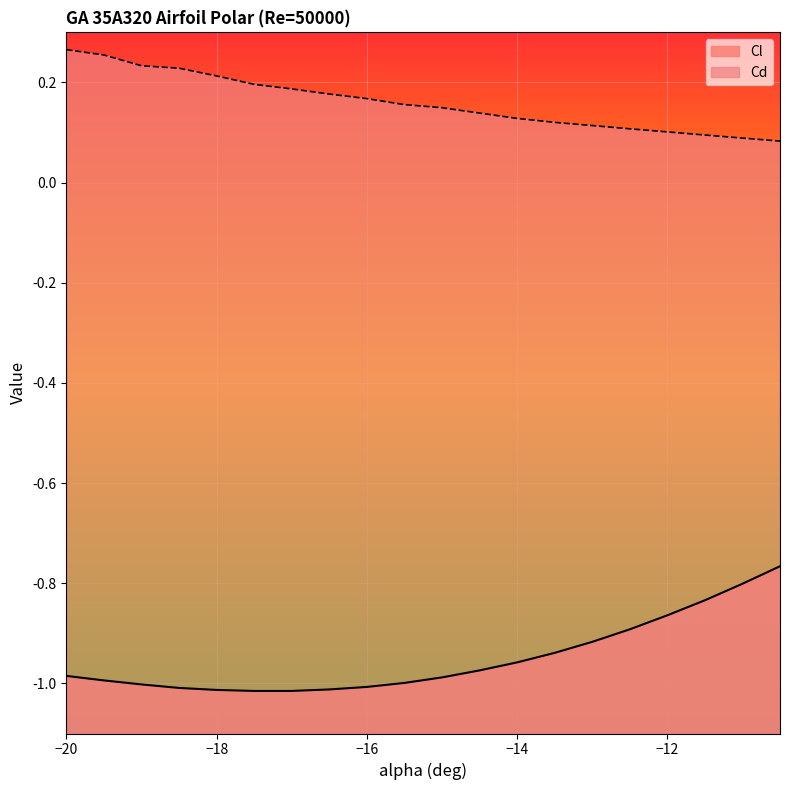

True or false: Cl has a value of -1.0 at -16.5.

True